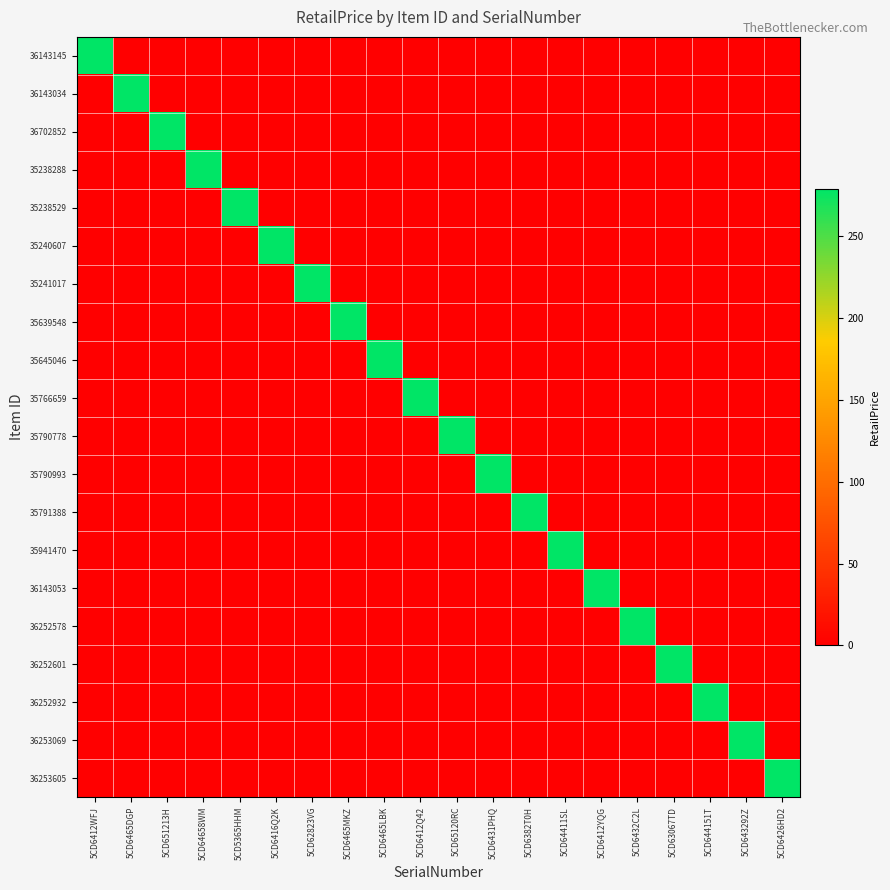

Which series has the widest spread of values?

36143145